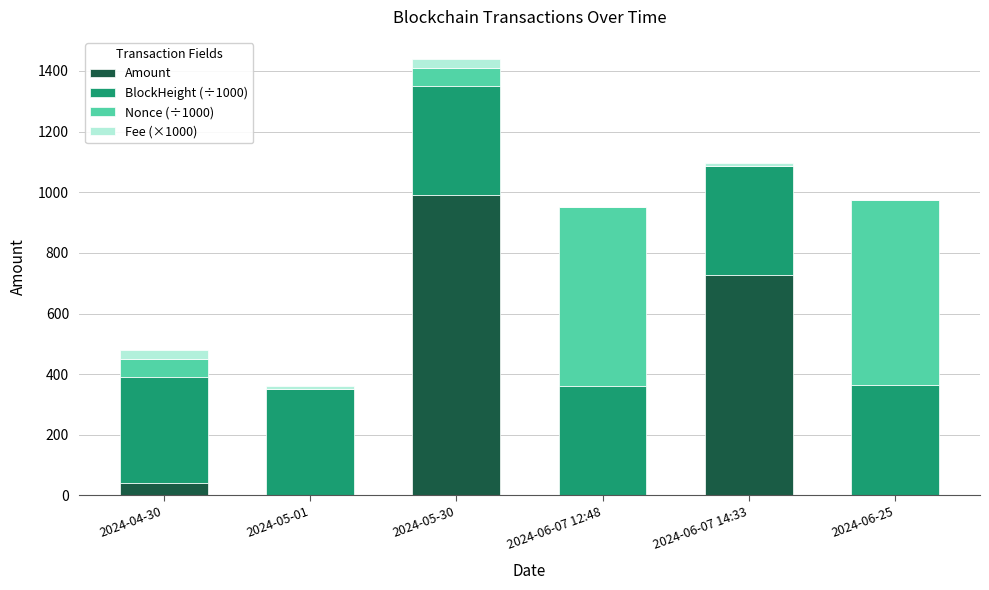

The value of Amount at 2024-04-30 is 42.1. True or false?

True